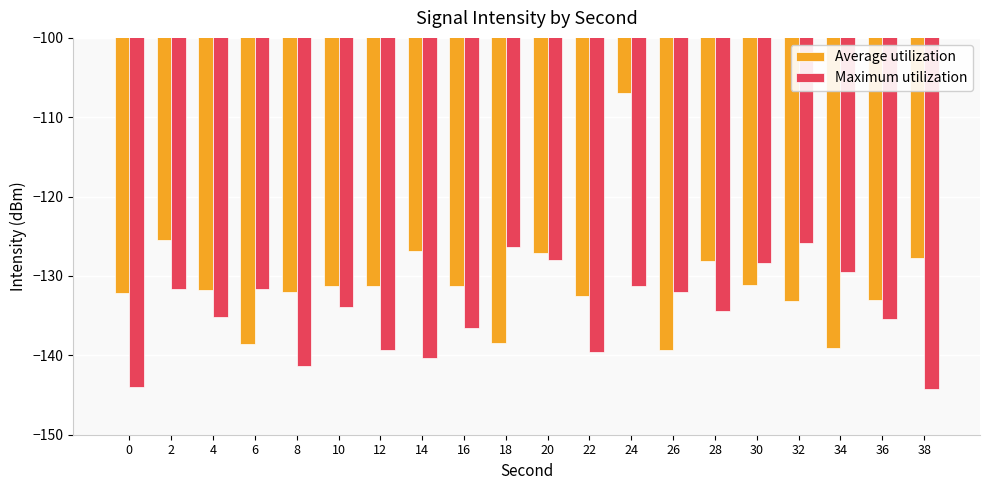

The value of Maximum utilization at 32 is -125.9. True or false?

True